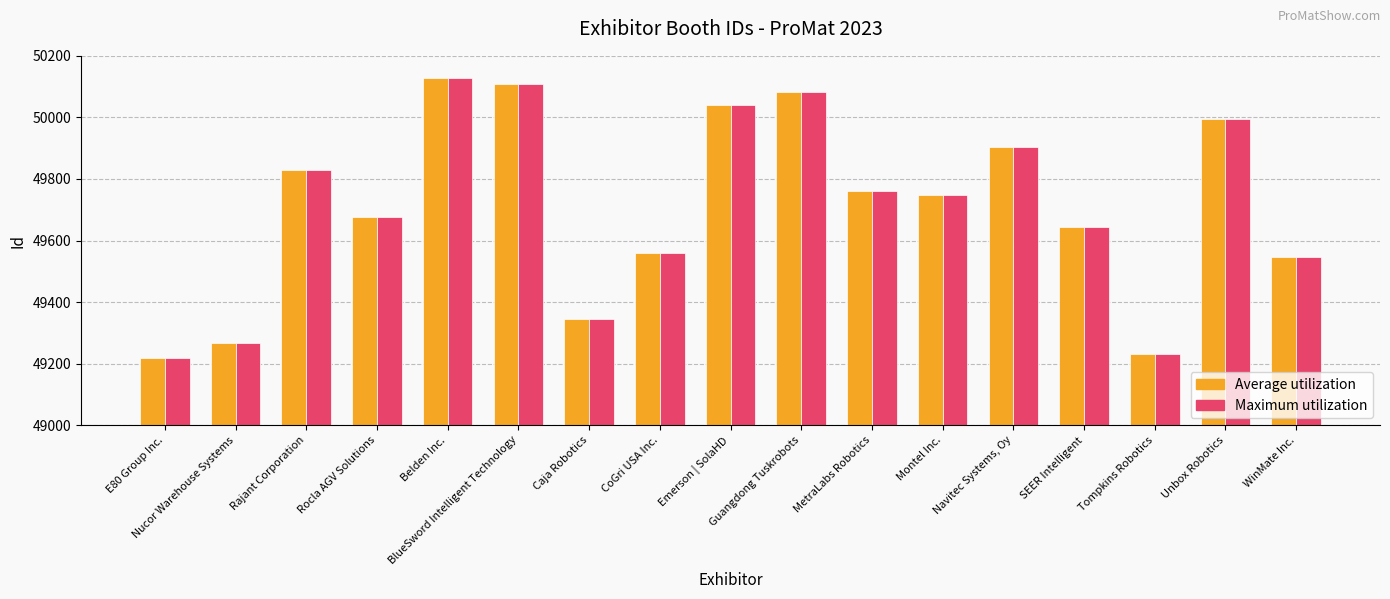

What are all the series names shown in the legend?

Average utilization, Maximum utilization